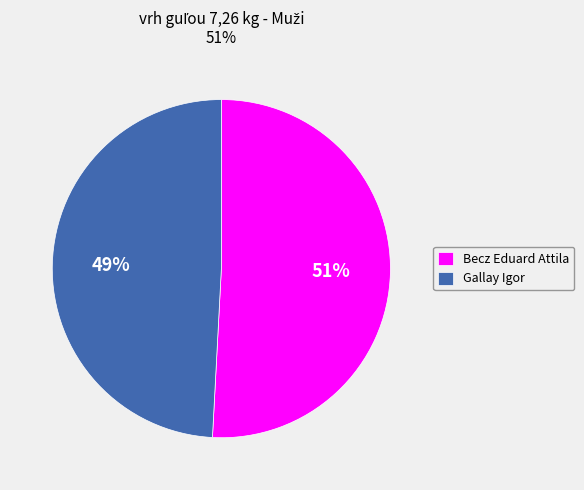

Rank the categories by value from highest to lowest.

Becz Eduard Attila, Gallay Igor